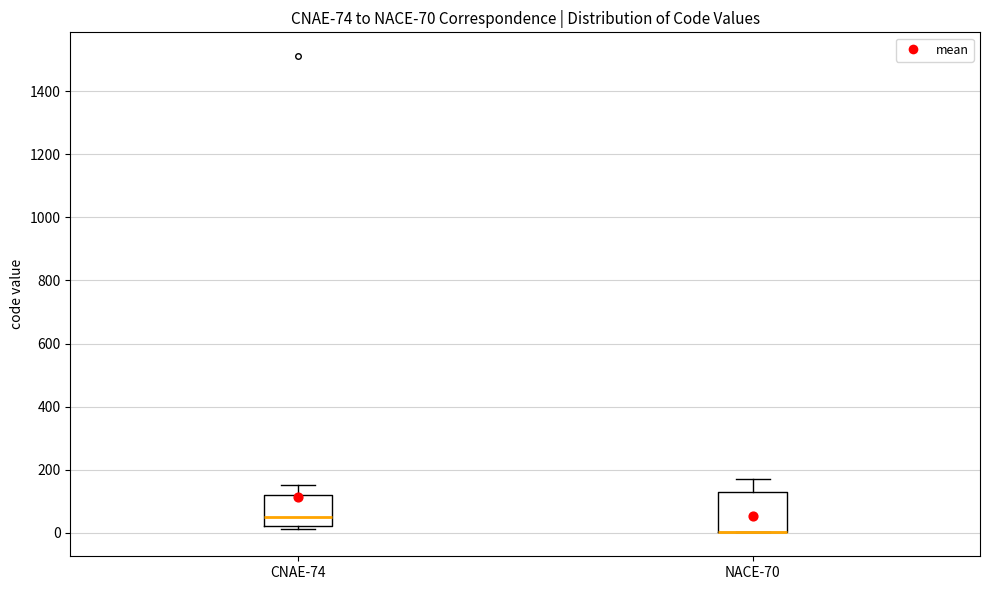

Which box is the tallest, from its lower edge to its upper edge?

NACE-70